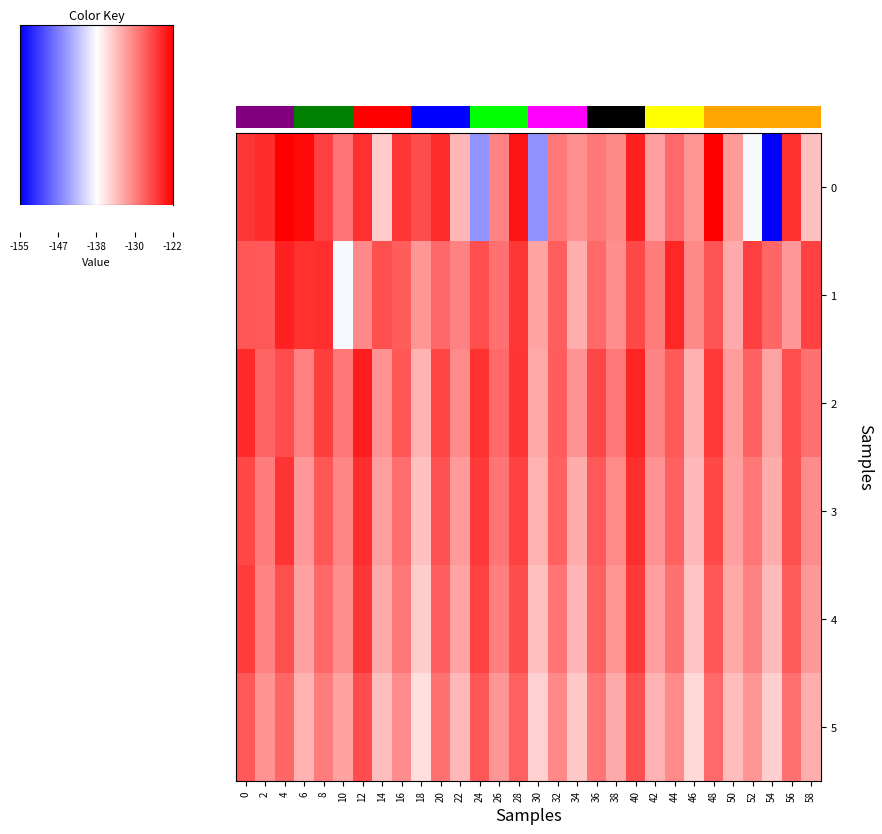

Is it true that 1 equals -133.1 at 34?

True